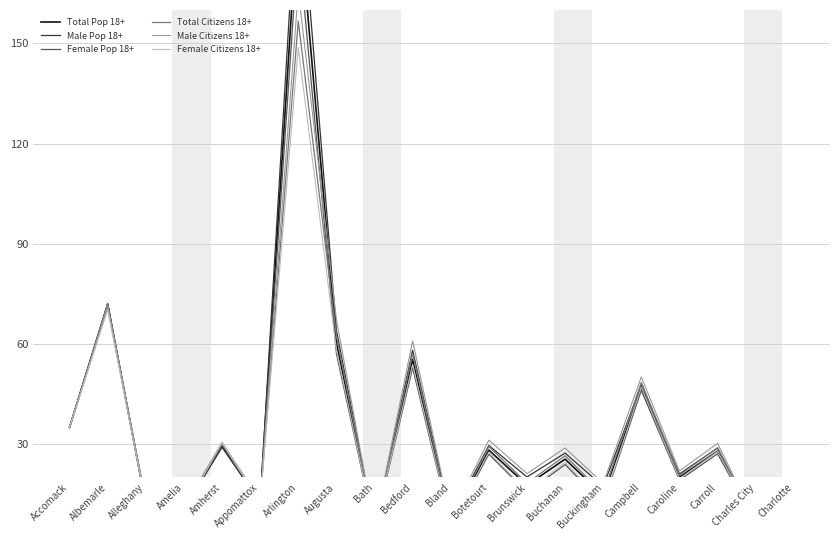

True or false: Female Citizens 18+ and Total Citizens 18+ intersect in this chart.

False